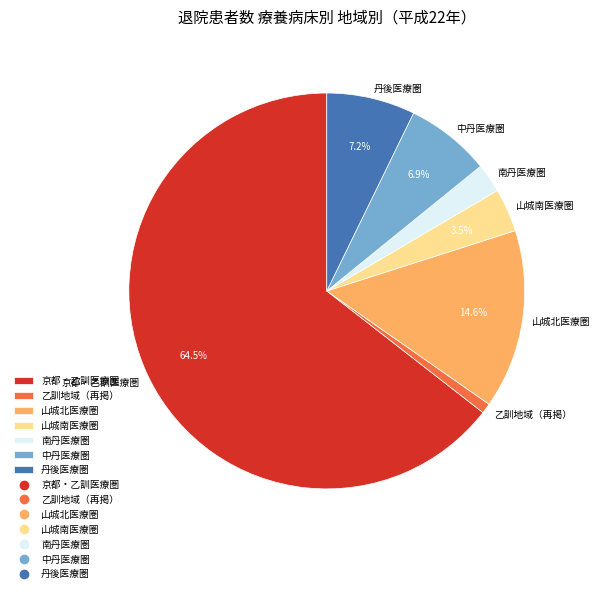

To the nearest percent, what is the difference between the 京都・乙訓医療圏 and 南丹医療圏 slice percentages?

62%